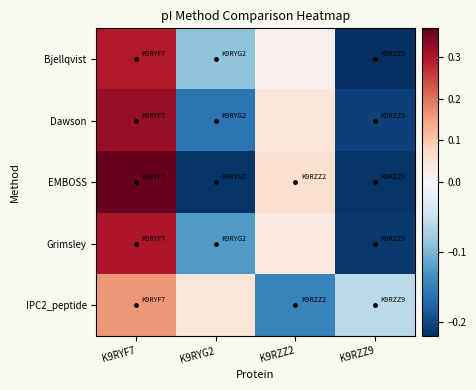

Which label corresponds to the smallest value in the chart?

K9RZZ9